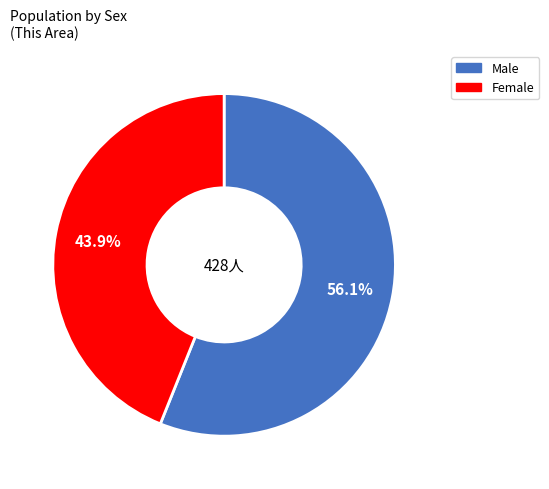

Do Male and Female together represent more than half of the pie?

Yes